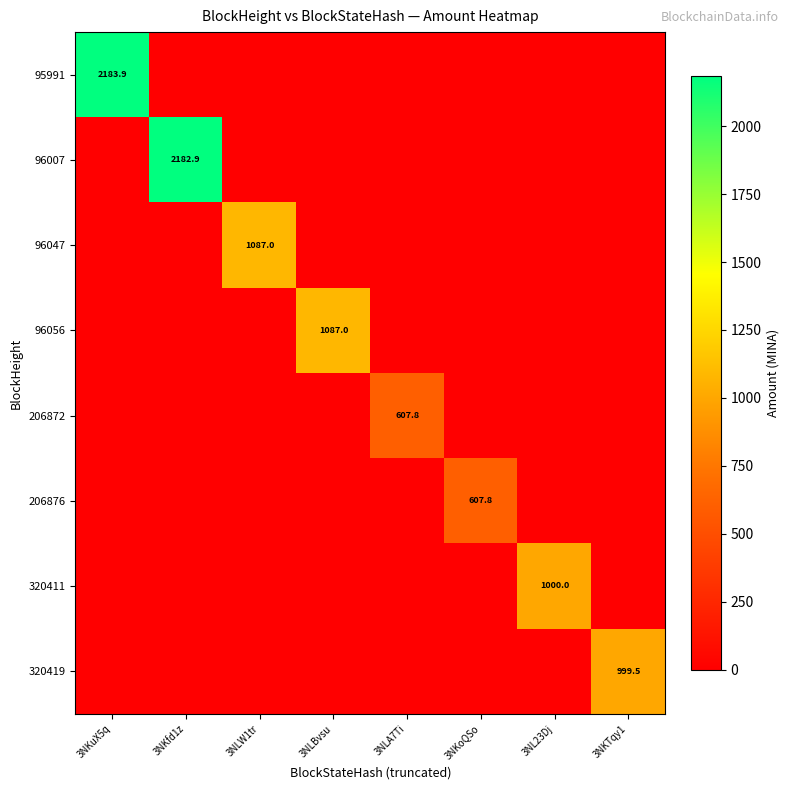

Is the value of 206876 at 3NKoQSo greater than the value of 95991 at 3NKuX5q?

No